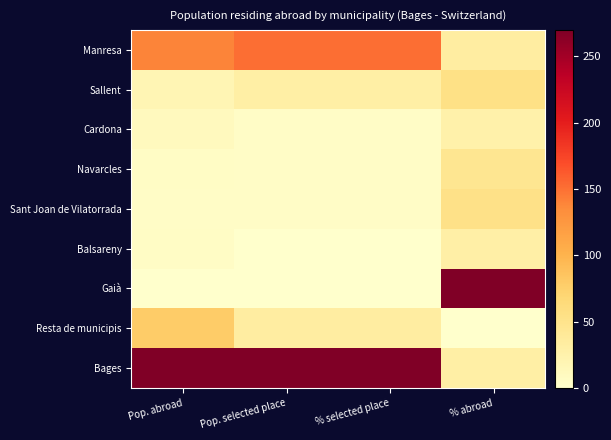

How many series are shown in this chart?

9